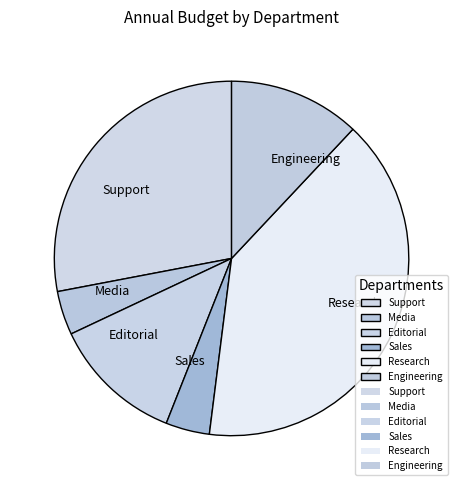

Does Engineering account for over 50% of the chart?

No